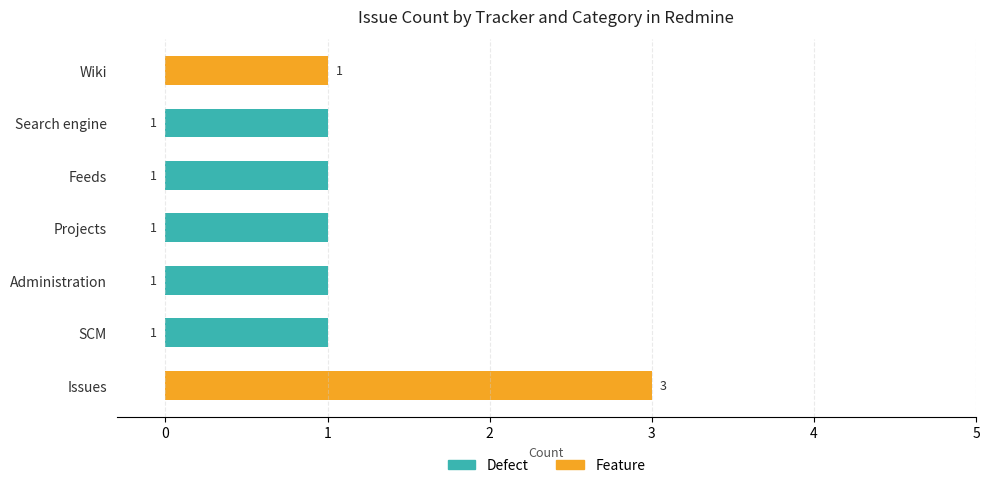

Is it true that Defect equals -1 at Wiki?

False